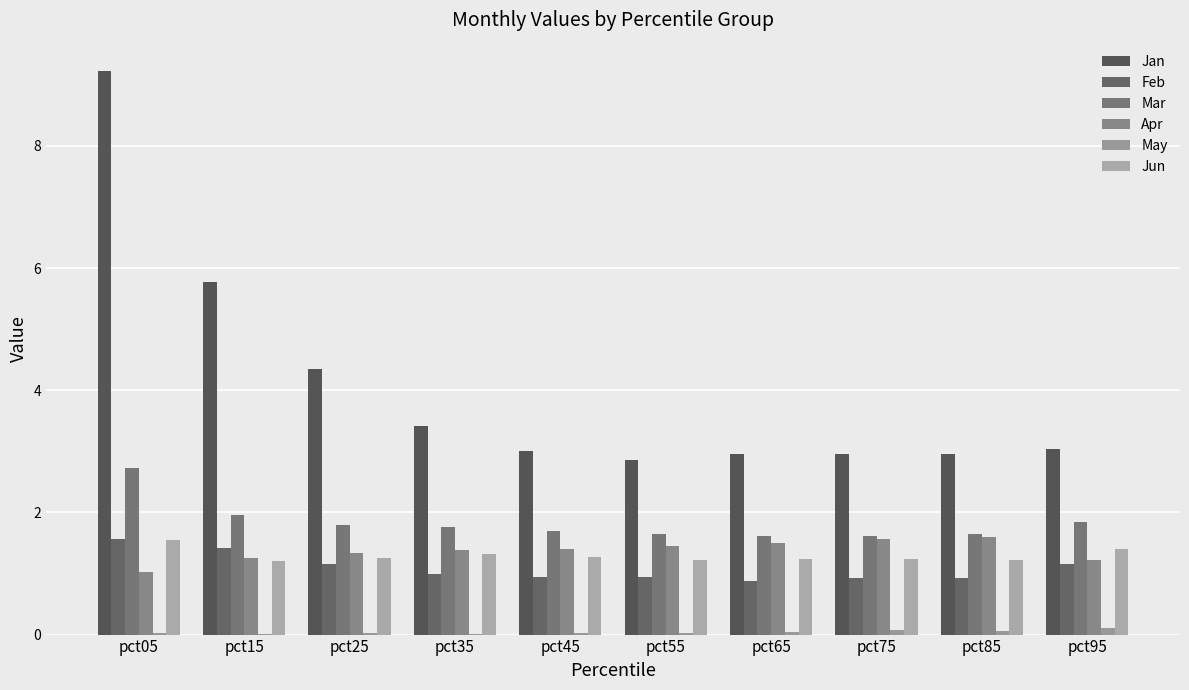

How many categories are shown in the chart?

10